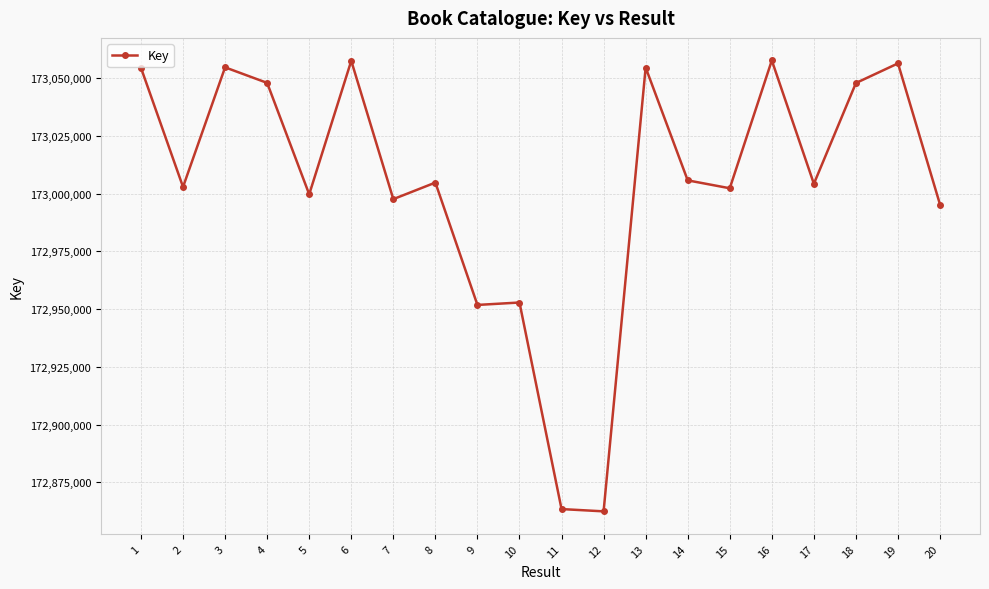

Approximately how many times larger is the value at 5 compared to 2?

1.0